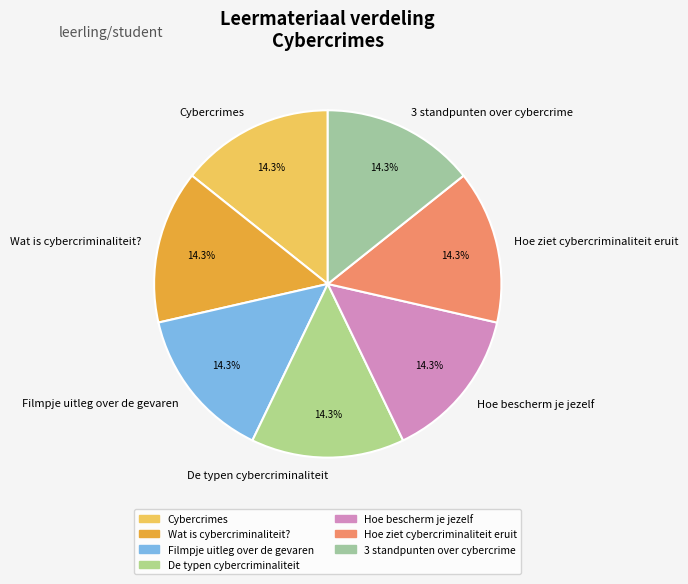

What portion of the pie excludes Wat is cybercriminaliteit??

85.7%